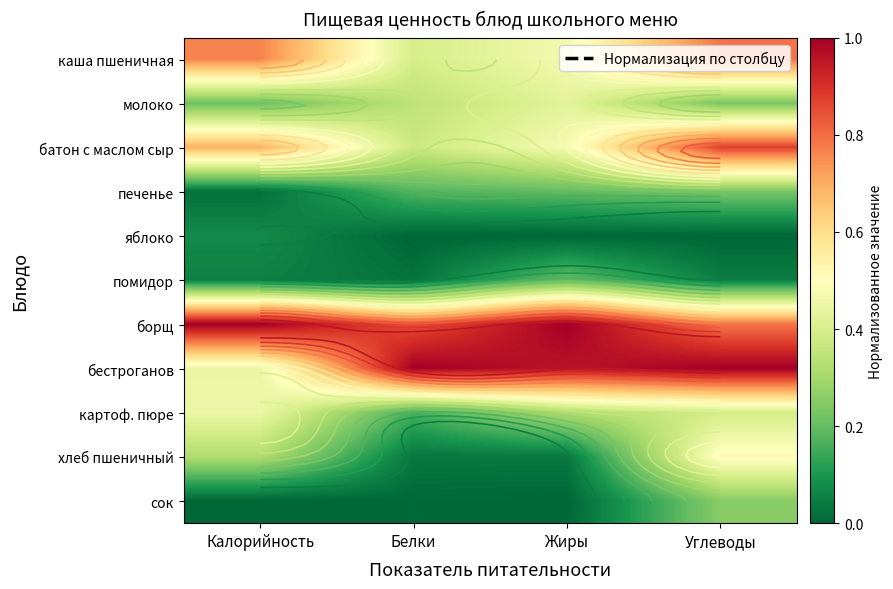

What is the difference between the maximum and second lowest values in the помидор series?

0.2